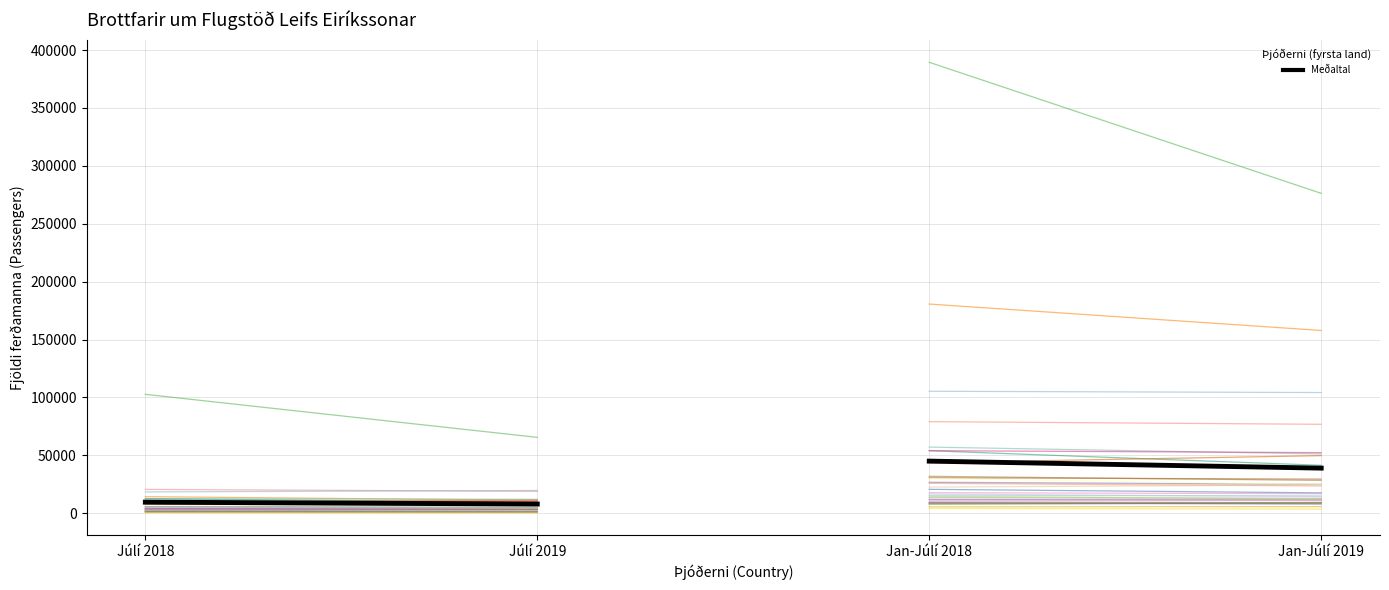

The value of Meðaltal (Júlí) at Júlí 2018 is 9607.3. True or false?

True